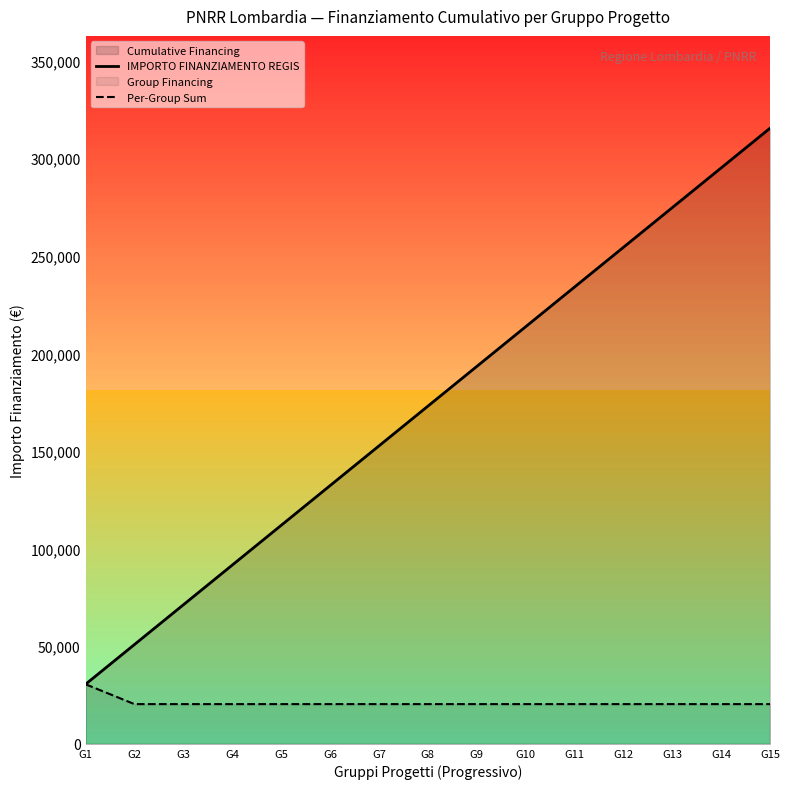

The Per-Group Sum series shows 20344 at G11. True or false?

True